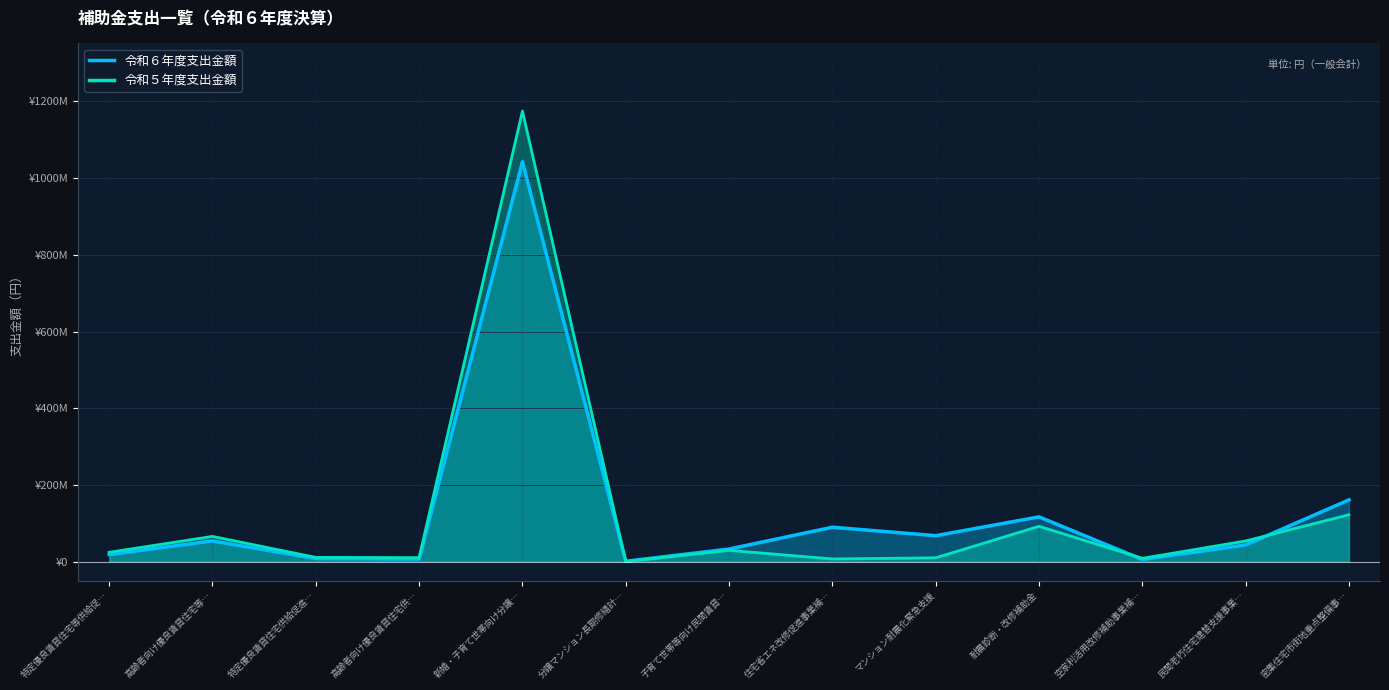

Count the number of categories in the chart.

13